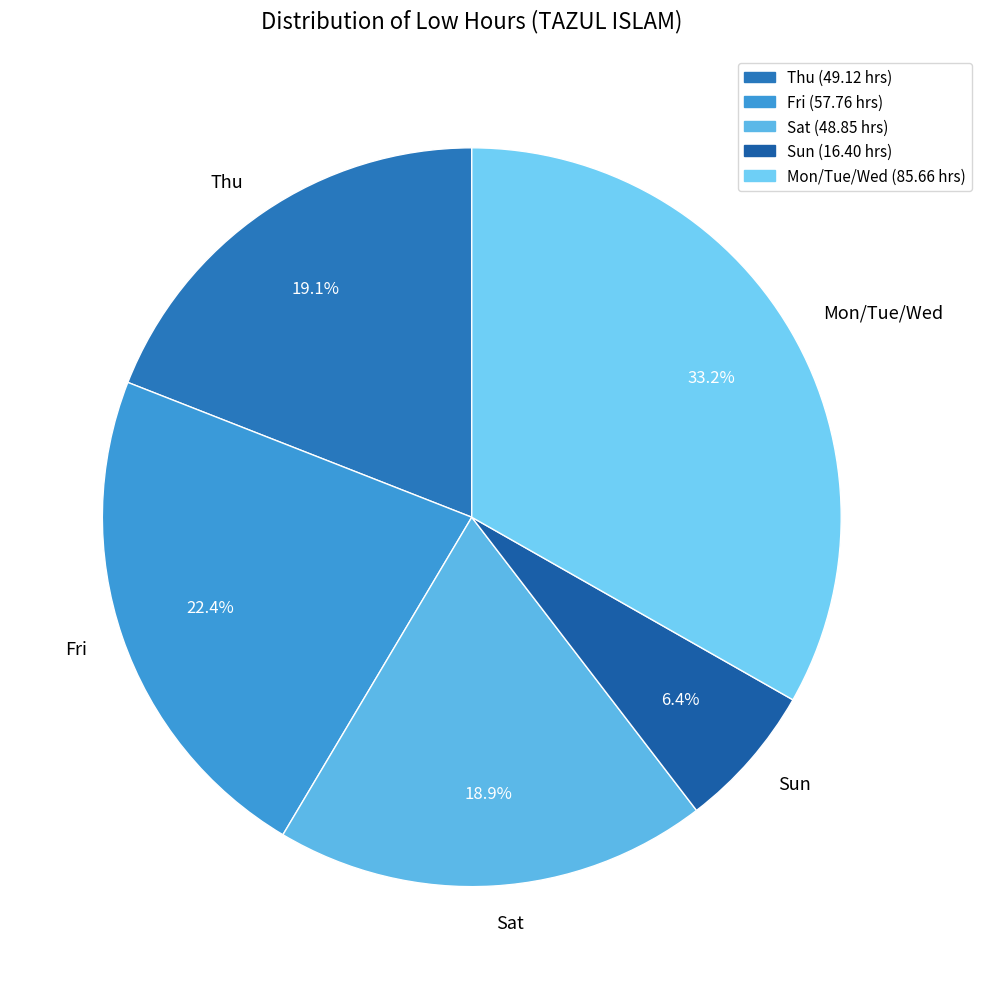

Which category has the biggest portion of the pie?

Mon/Tue/Wed